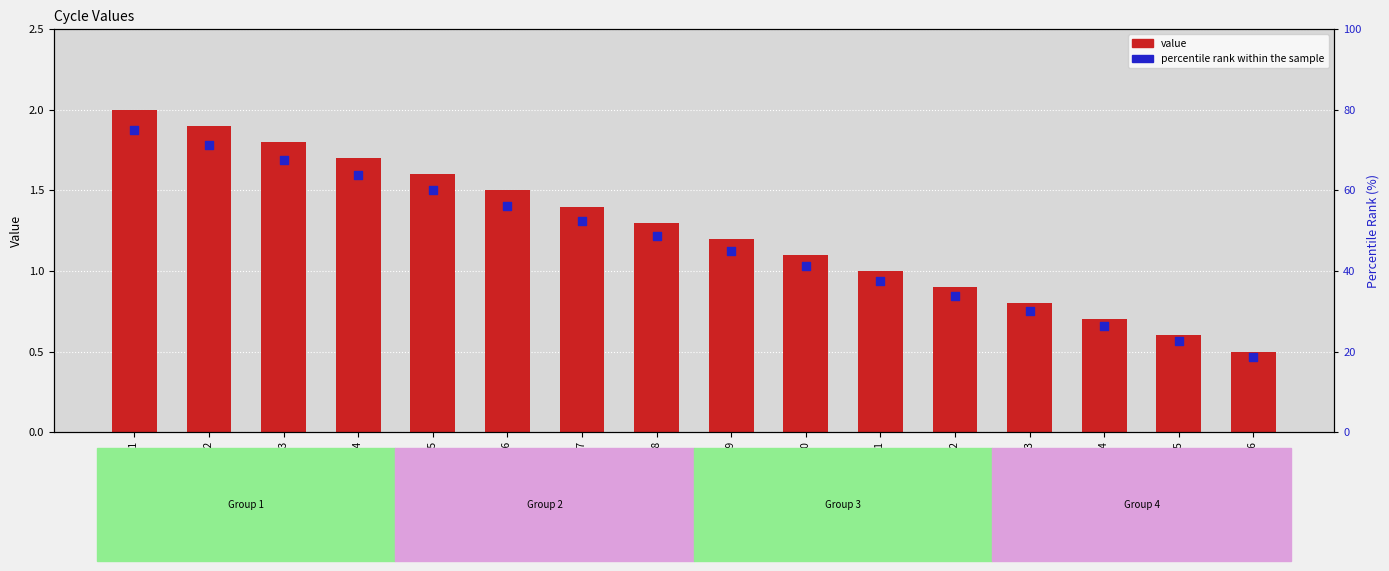

At how many categories does at least one series exceed 68?

2